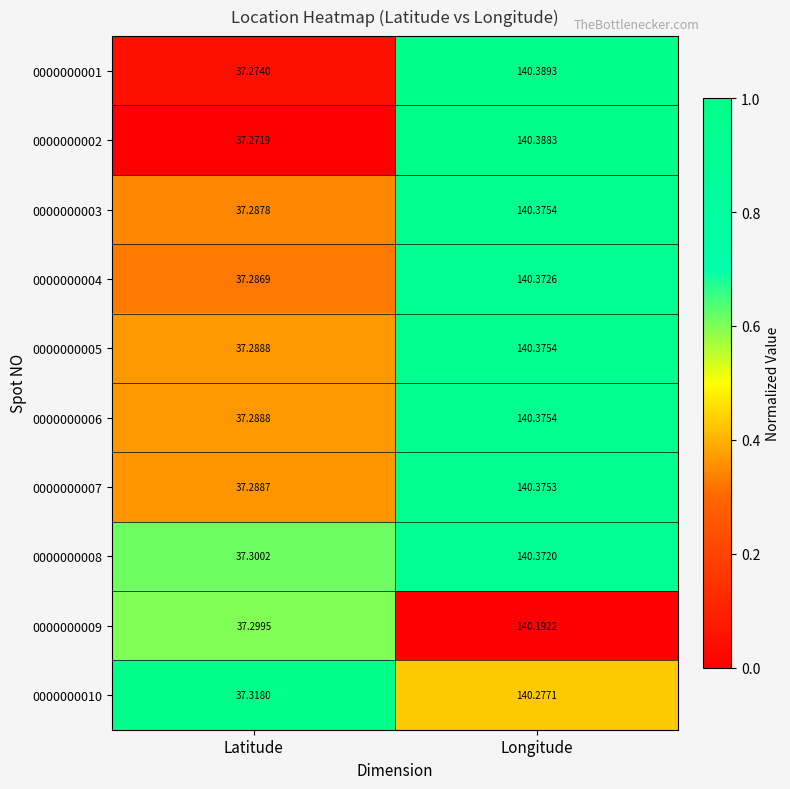

Between Latitude and Longitude, which series saw the biggest shift?

0000000002